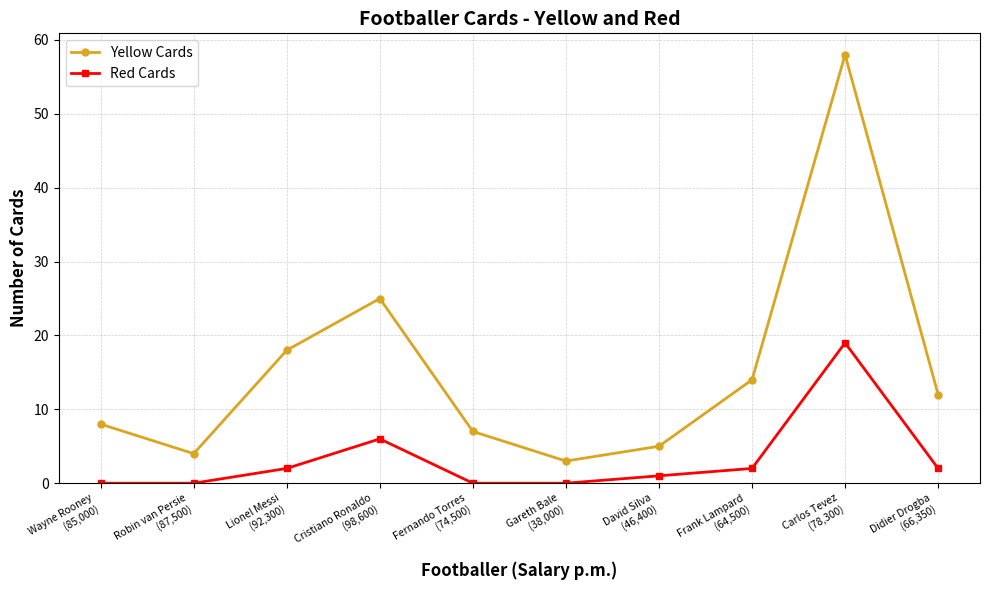

At how many categories does at least one series exceed 45?

1